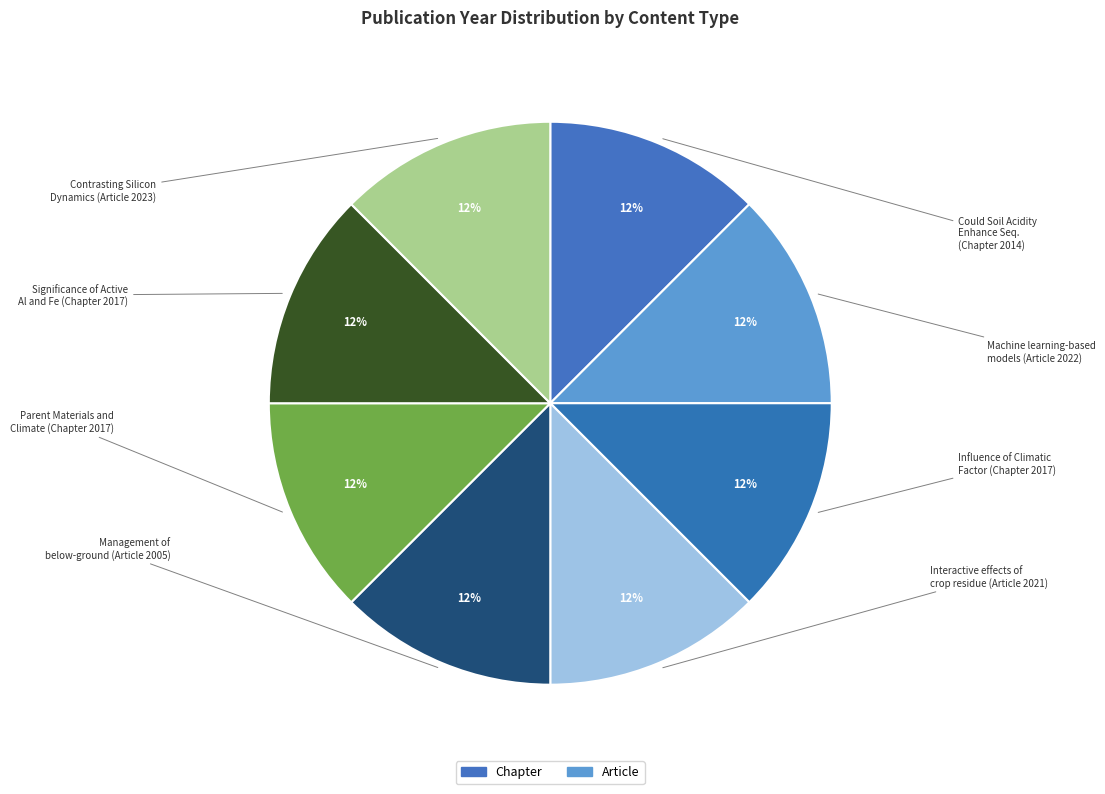

How many slices are in this pie chart?

8